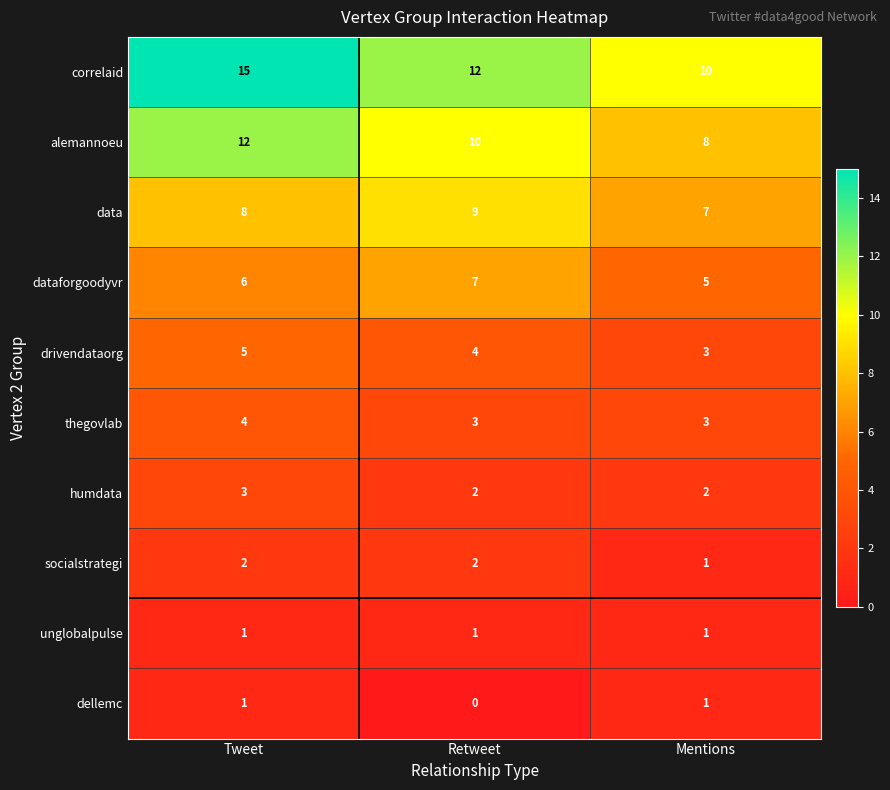

Which series has the largest total across all categories?

correlaid